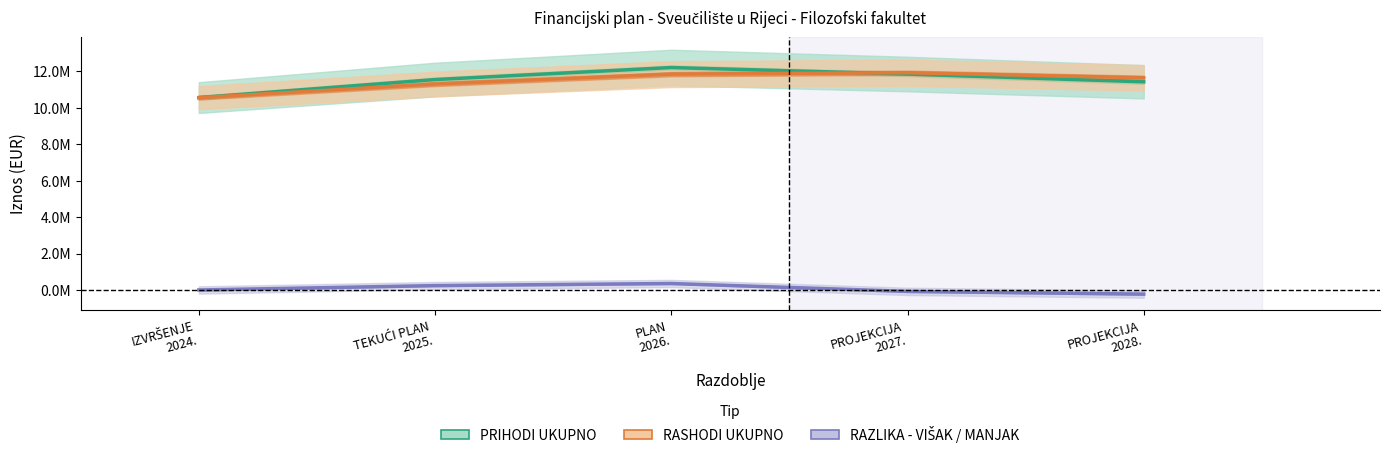

What is the approximate value of RAZLIKA - VIŠAK / MANJAK at IZVRŠENJE
2024.?

5208.0